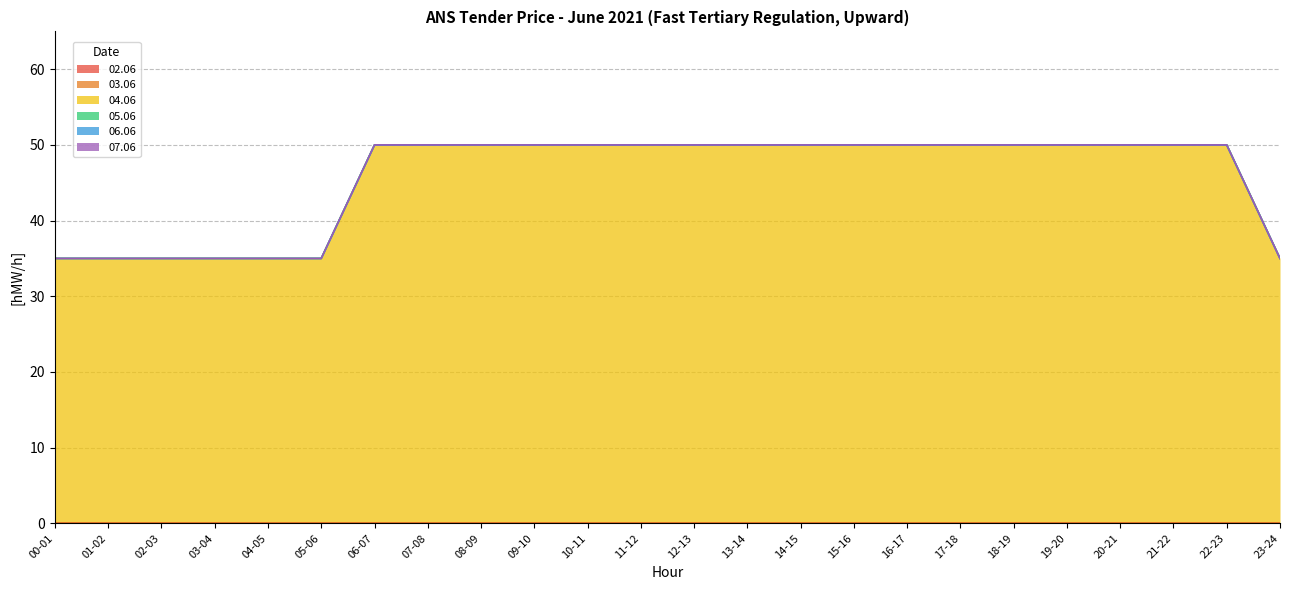

True or false: 07.06 and 05.06 intersect in this chart.

False